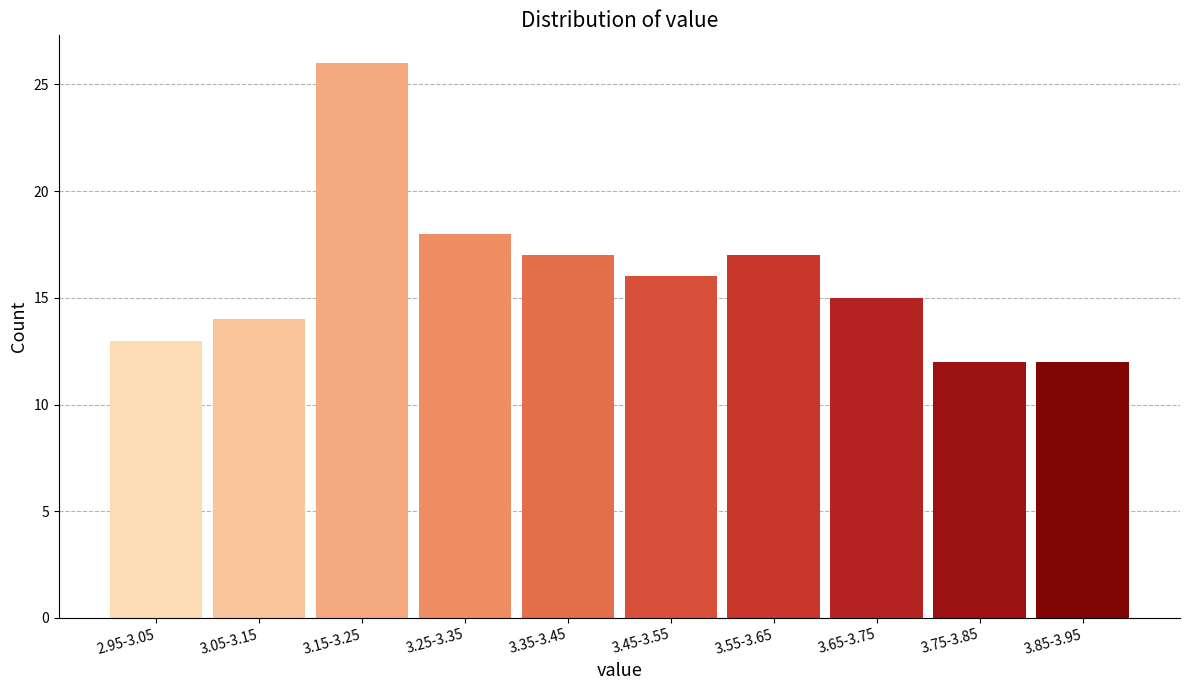

Reading right to left, list all the values displayed in this chart.

3.85-3.95=12	3.75-3.85=12	3.65-3.75=15	3.55-3.65=17	3.45-3.55=16	3.35-3.45=17	3.25-3.35=18	3.15-3.25=26	3.05-3.15=14	2.95-3.05=13